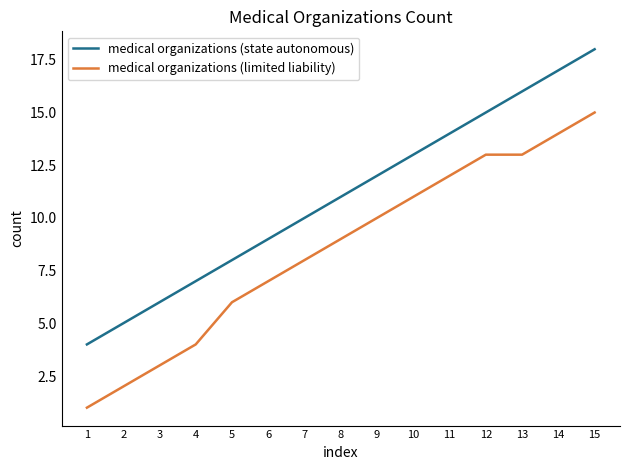

What is the difference between the second highest and minimum values in the medical organizations (state autonomous) series?

13